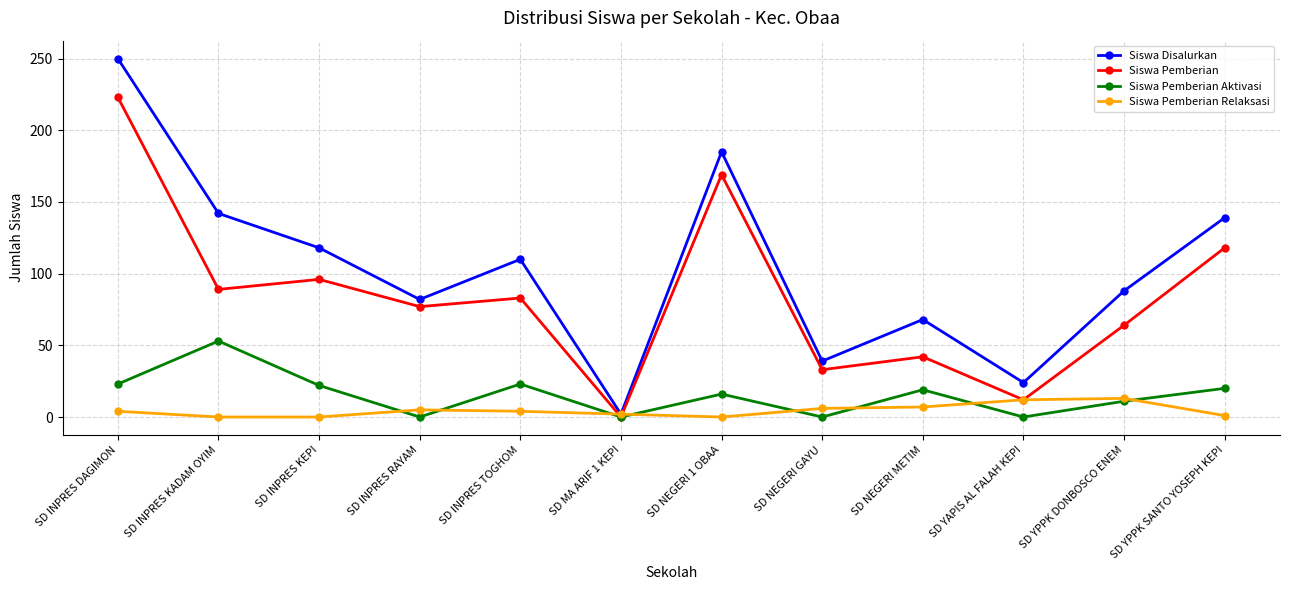

At which label does Siswa Pemberian reach its minimum?

SD MA ARIF 1 KEPI